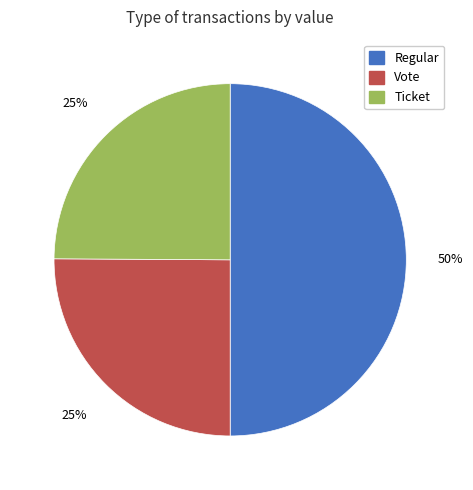

To the nearest percent, what is the average slice percentage?

33%